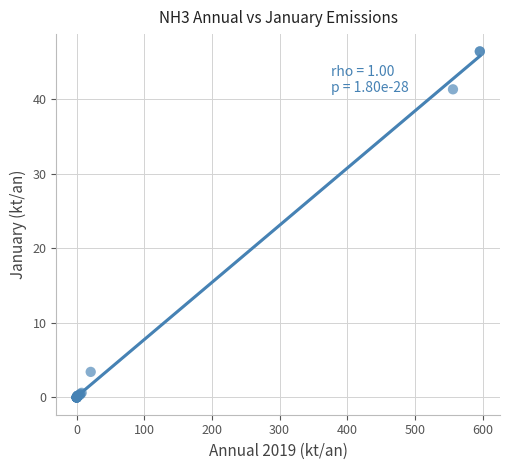

What Y value in the scatter plot is closest to 23?

41.3